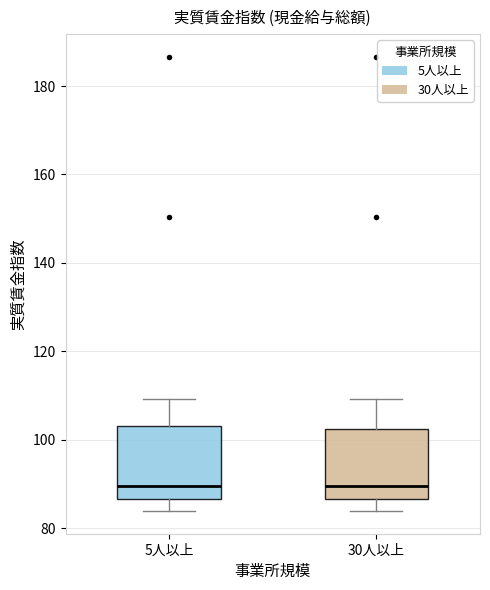

Reading left to right, read every box against the y-axis: the position of its median line, the range the box covers, and the ends of its whiskers. The values are not printed on the chart, so give them approximately, as read against the axis.

5人以上: median 90, box 86 to 104, whiskers 84 to 110
30人以上: median 90, box 86 to 102, whiskers 84 to 110